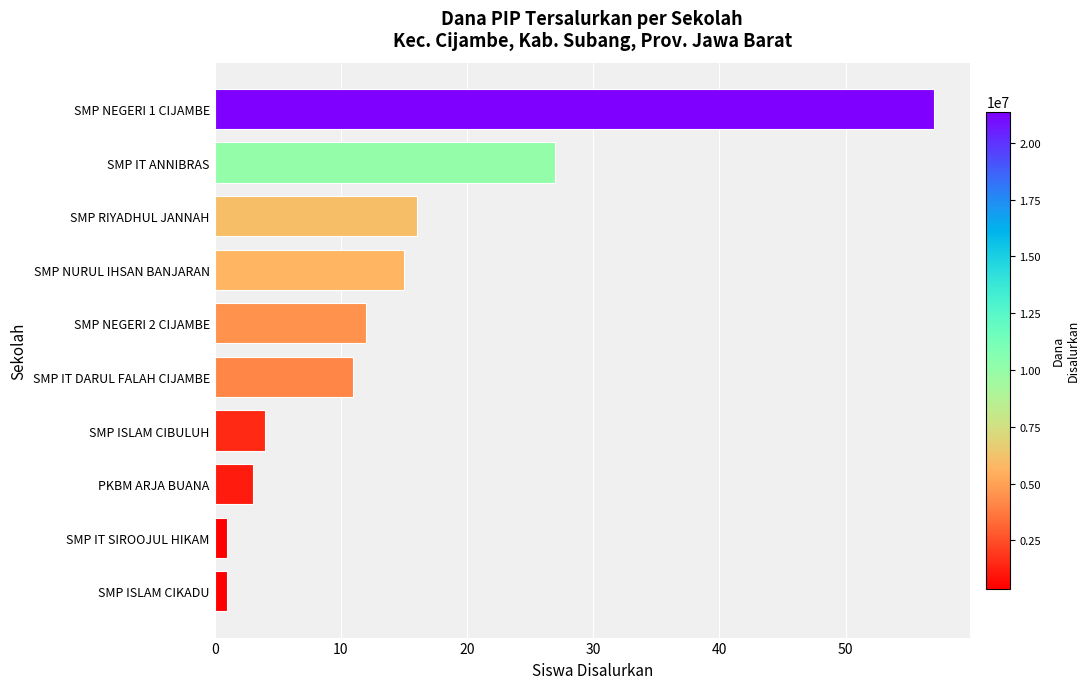

What is the difference between the maximum and minimum values?

56